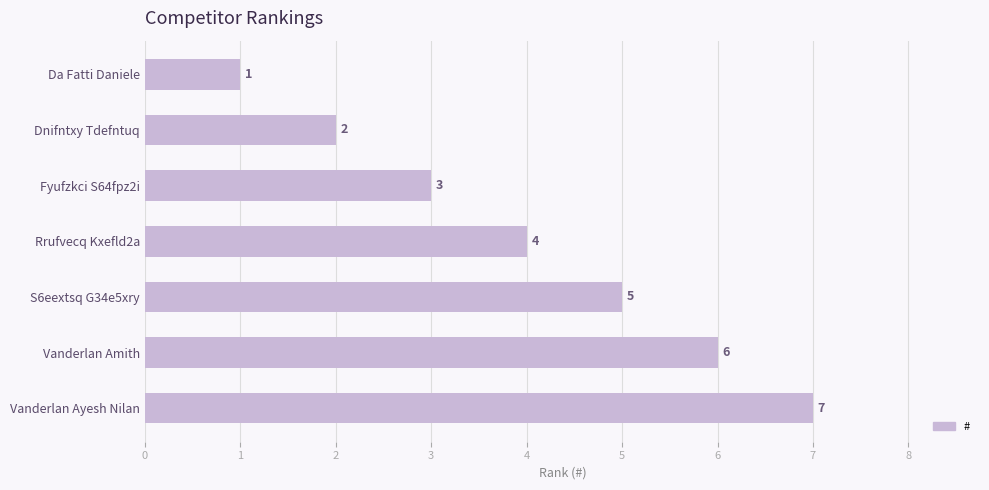

What is the difference between the maximum and minimum values?

6